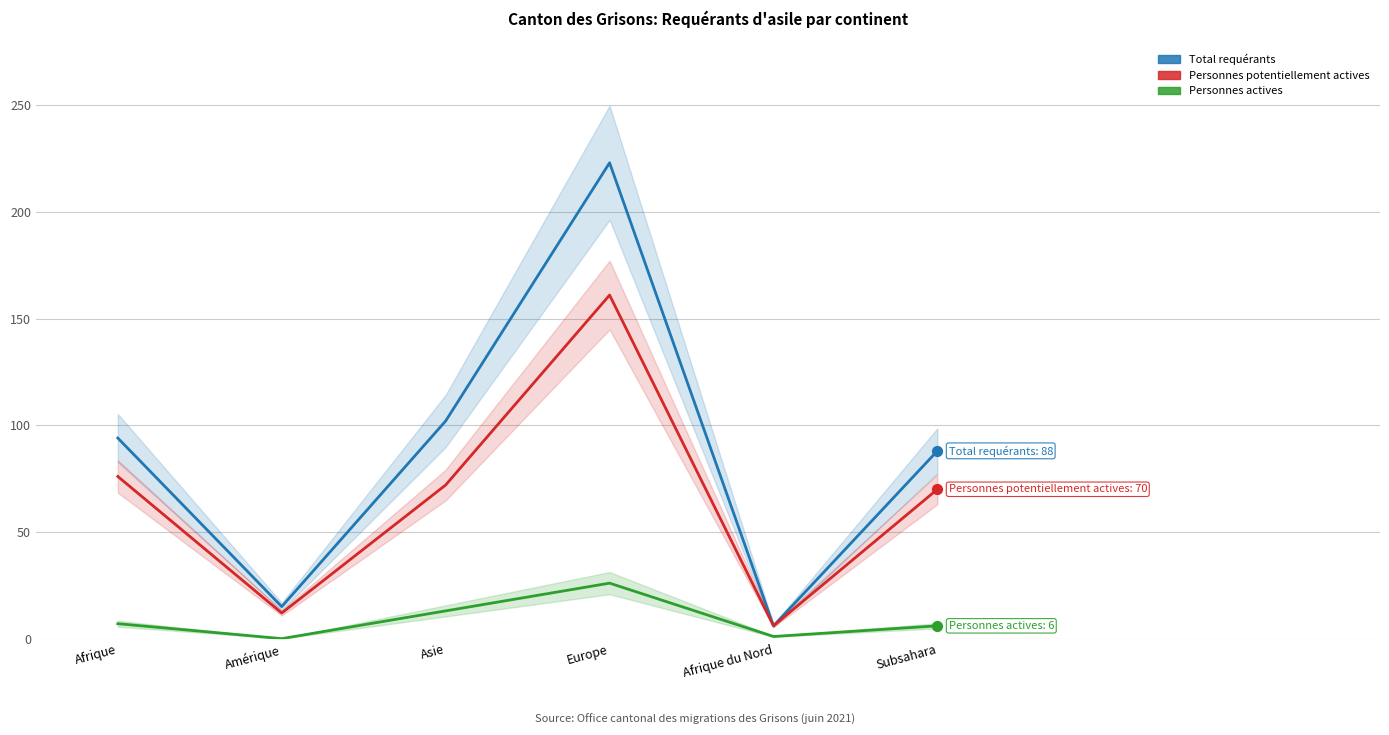

Which series has the largest Y range (max minus min)?

Total requérants